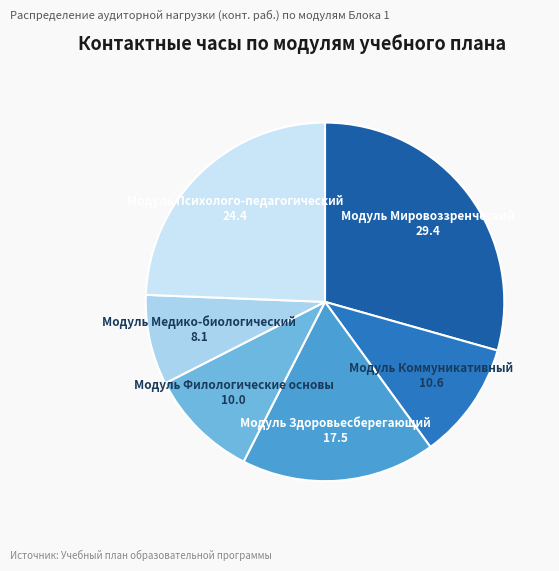

Is it true that Модуль Коммуникативный is 11% of the pie?

True